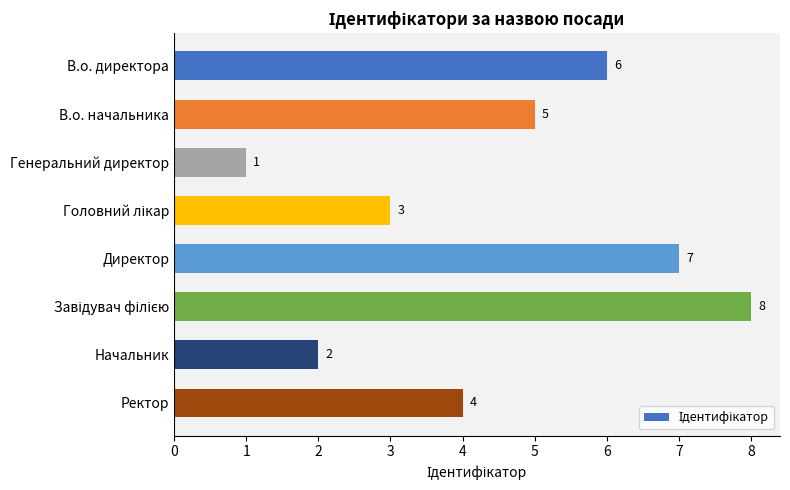

True or false: the data shows 1 at Ректор.

False